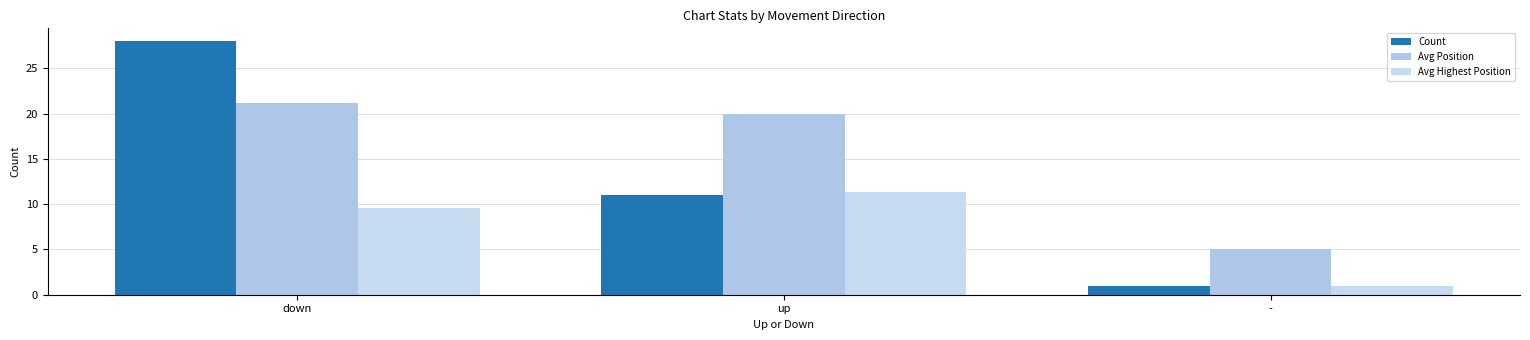

Reading right to left, transcribe all the data shown in this chart.

Count: -=1.0	up=11.0	down=28.0
Avg Position: -=5.0	up=20.0	down=21.2
Avg Highest Position: -=1.0	up=11.3	down=9.6